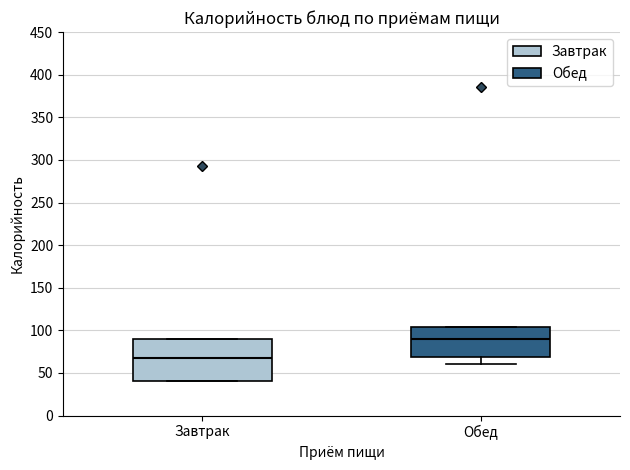

Which box's median line is the lowest?

Завтрак